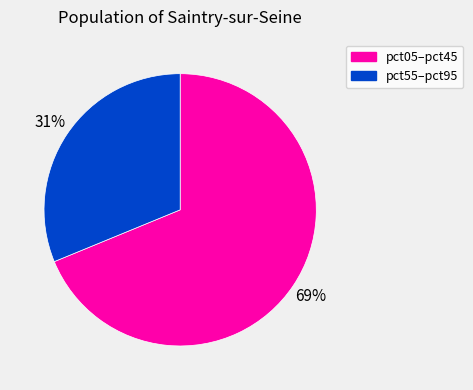

Is there any slice that represents more than half of the pie?

Yes